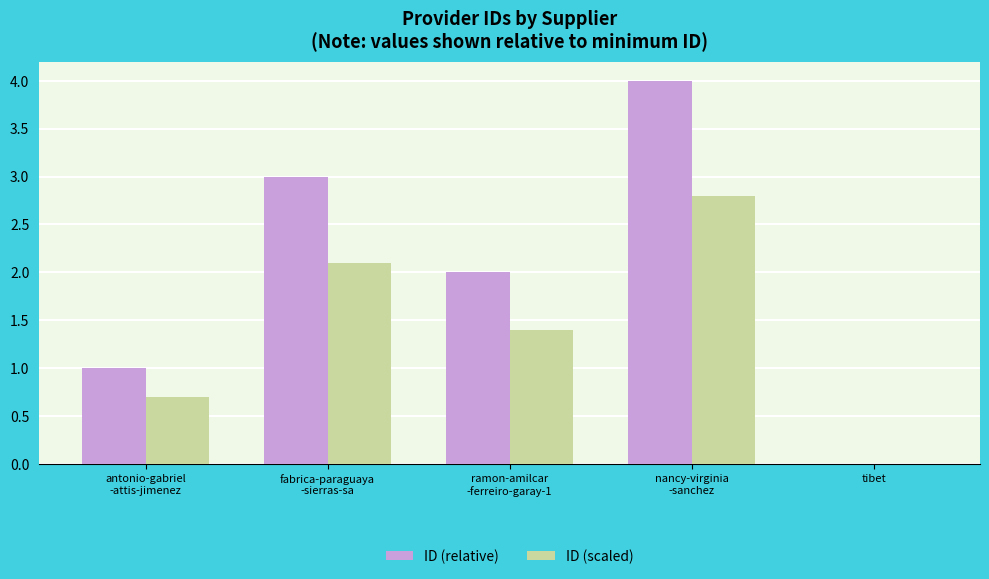

What is the maximum value shown in the chart?

4.0